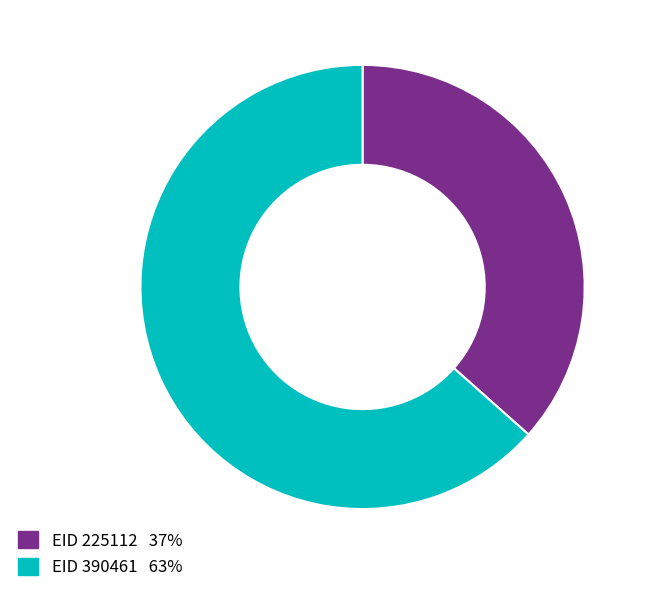

Is there a majority slice in this chart?

Yes